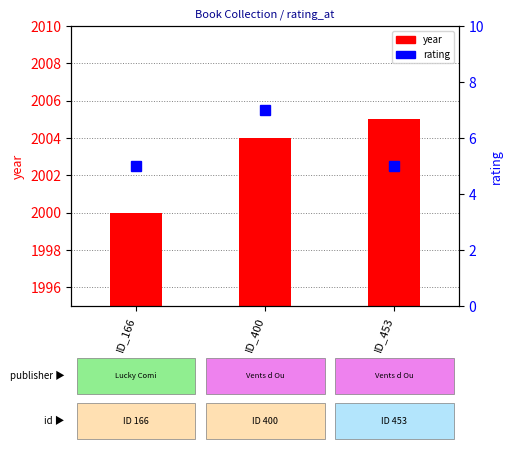

Where is year nearest to the value 7?

ID_166